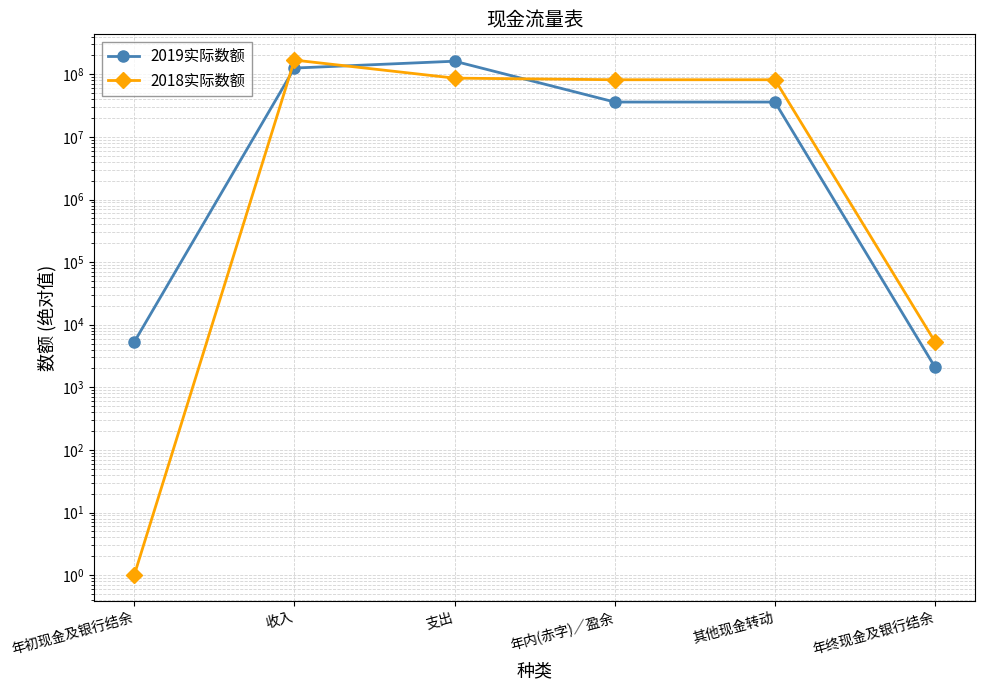

Which category has the highest value across all series?

收入